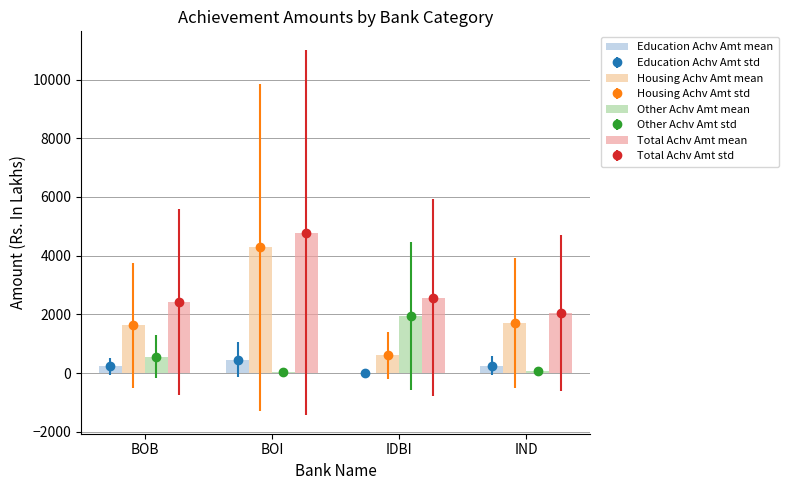

At which label does Other Achv Amt mean reach its minimum?

BOI